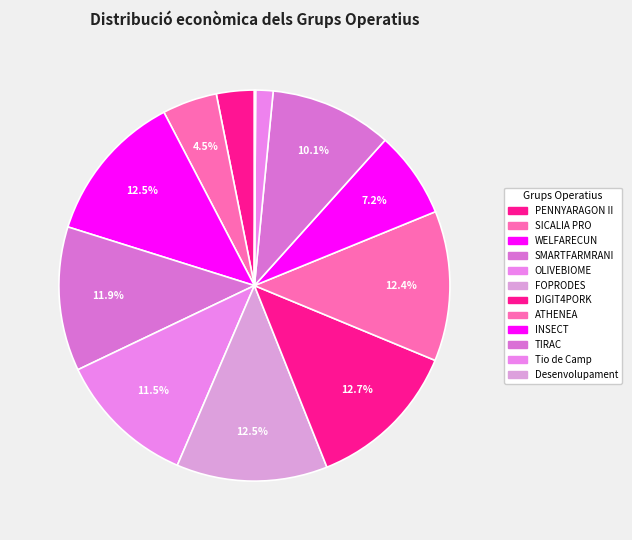

What percentage is the INSECT slice, to the nearest percent?

7%